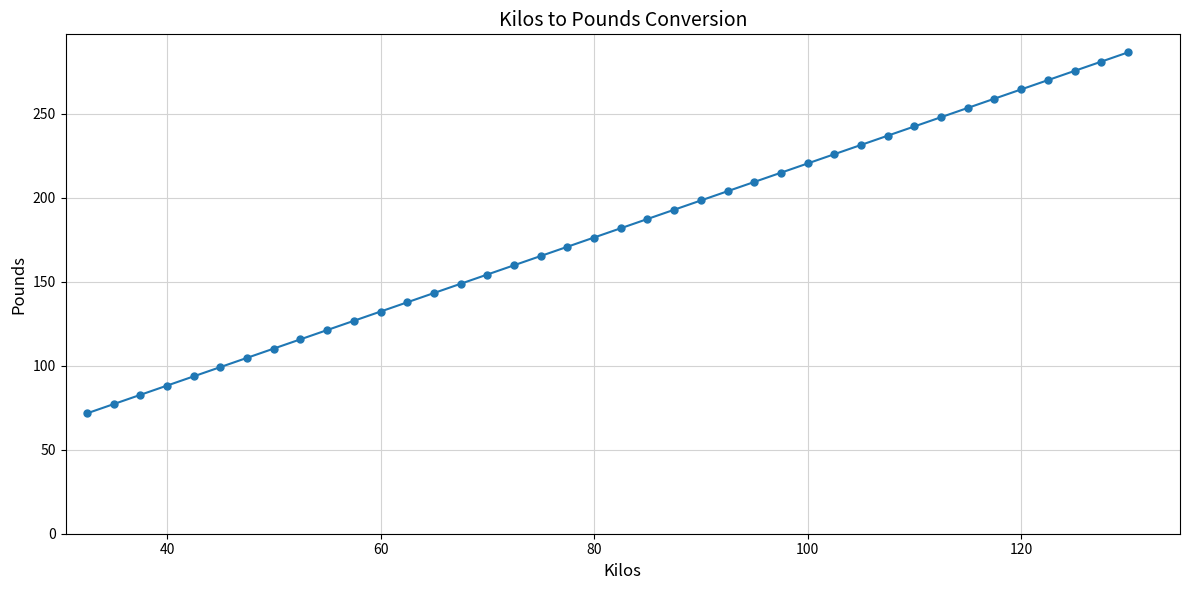

What is the value of the 28th point from the left?

220.5